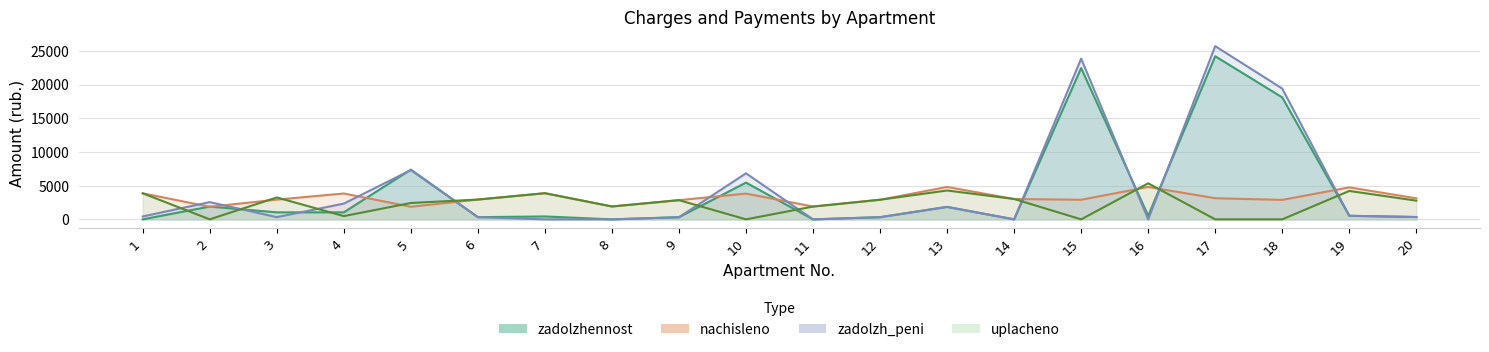

What is the sum of the nachisleno values at 19 and 17?

7876.5